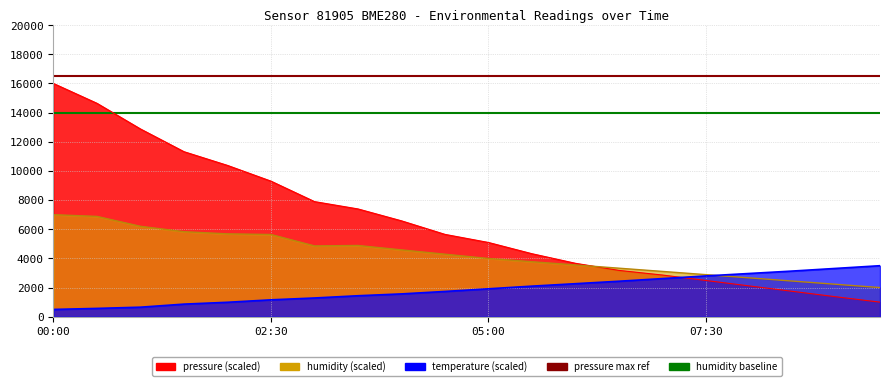

How many intersections are there between humidity and temperature?

1